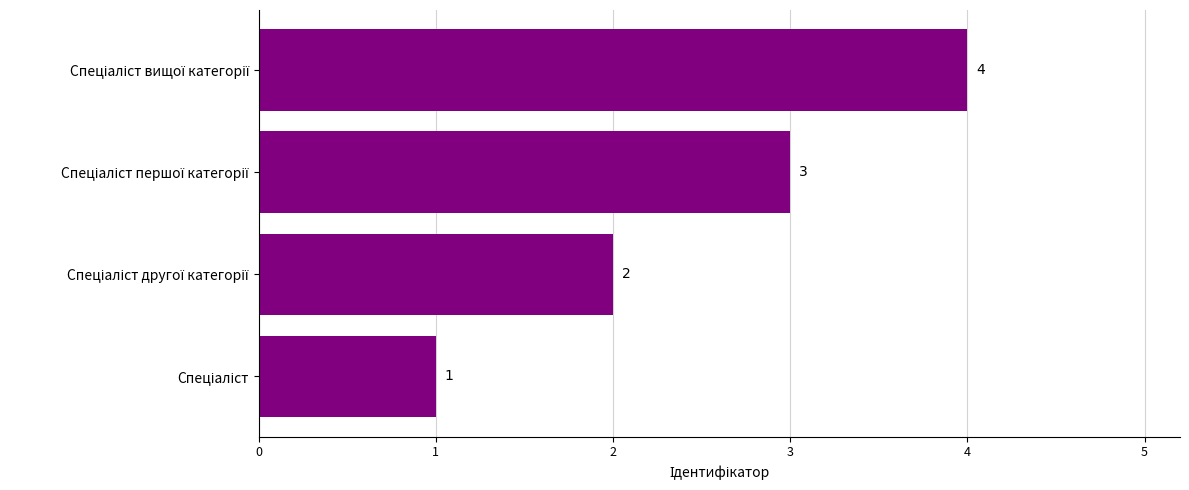

How many values are between 2 and 4?

3